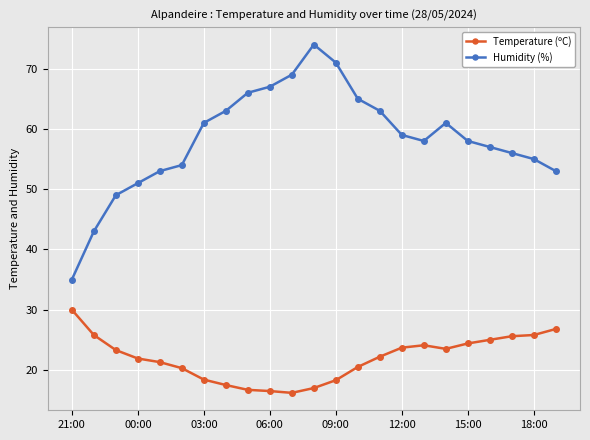

How many interior local valleys does the Humidity (%) series have?

1